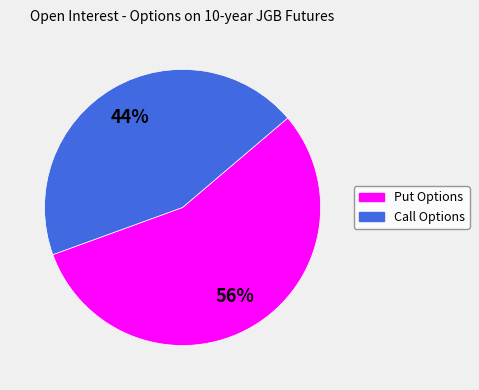

Count the number of slices in the pie.

2